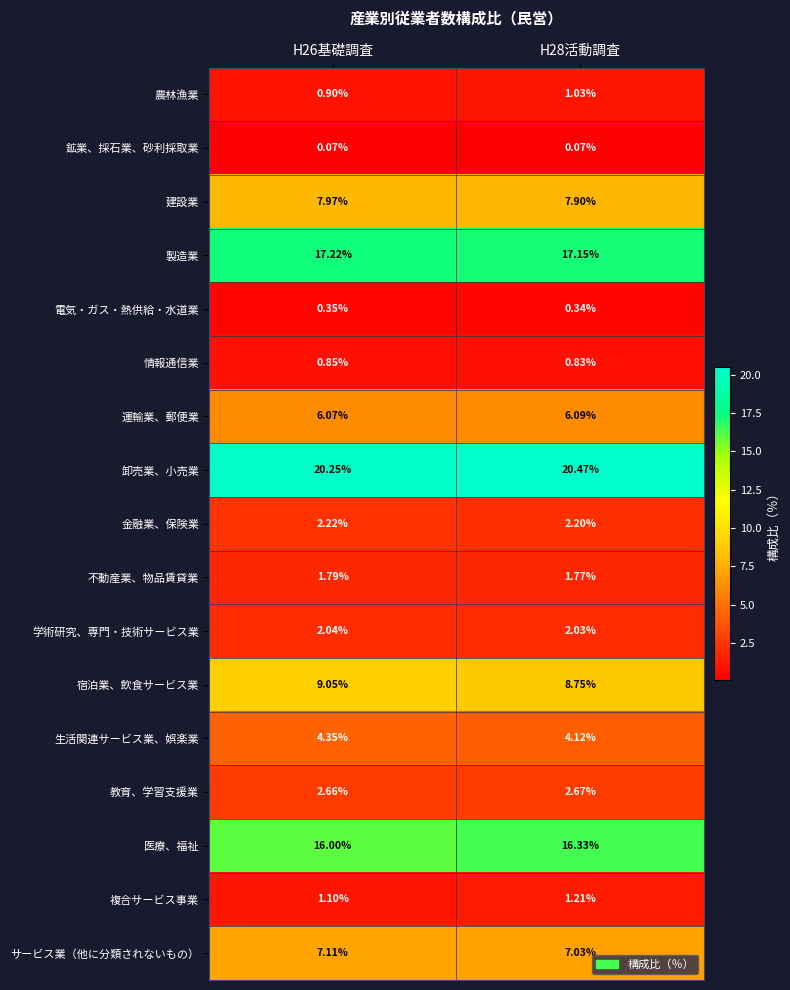

Which series has the largest total across all categories?

卸売業、小売業